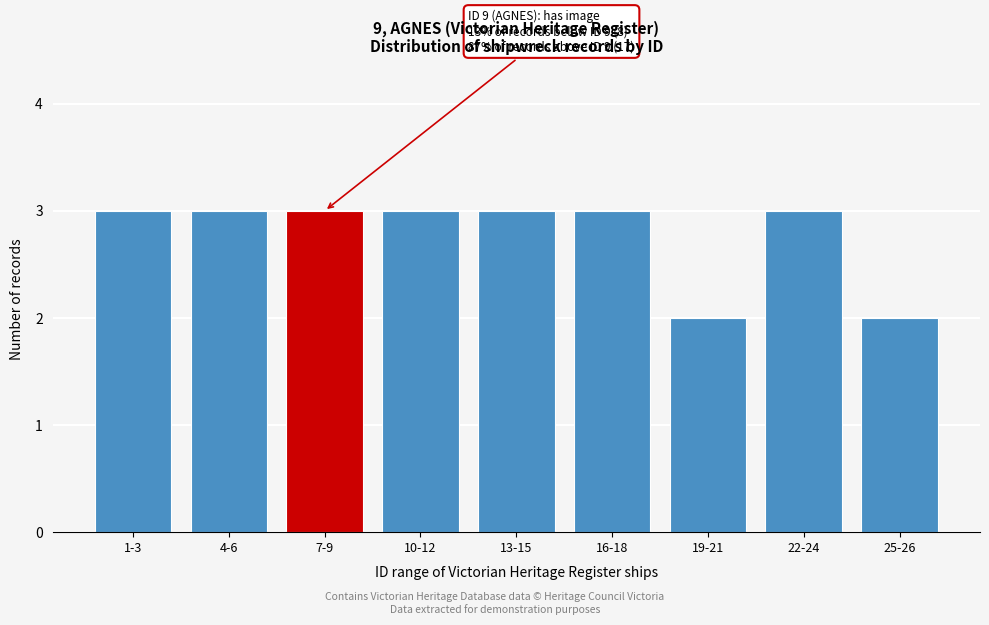

Reading left to right, what are all the values shown in this chart?

1-3=3	4-6=3	7-9=3	10-12=3	13-15=3	16-18=3	19-21=2	22-24=3	25-26=2